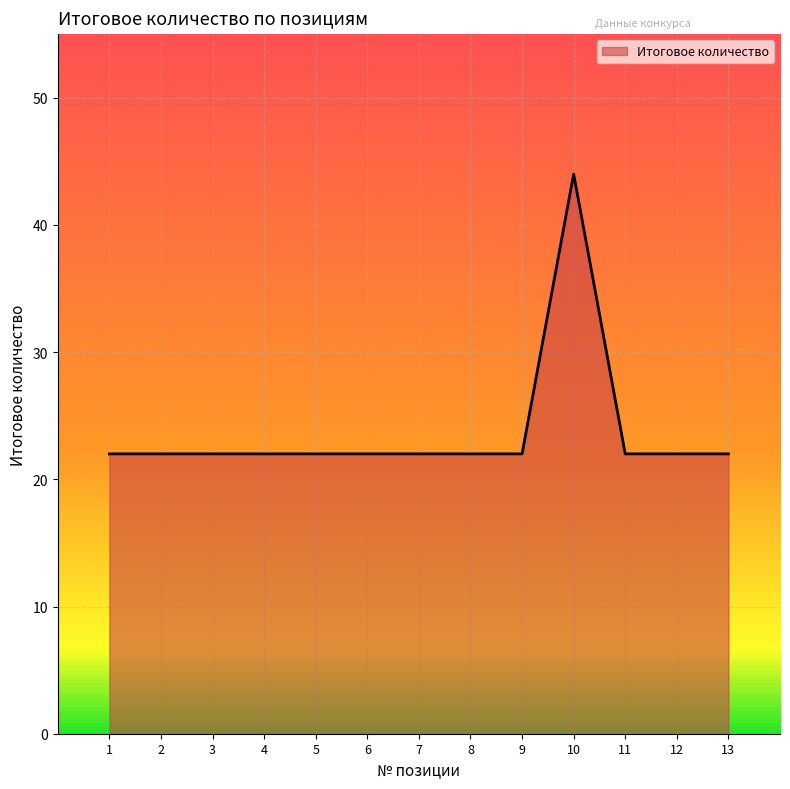

Between 10 and 12, which is larger?

10